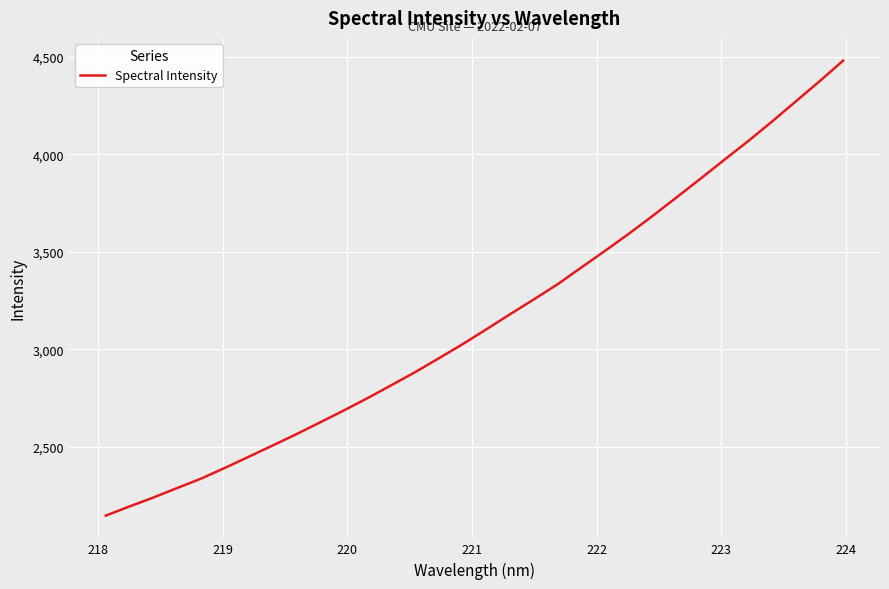

What is the difference between the maximum and minimum values?

2330.6